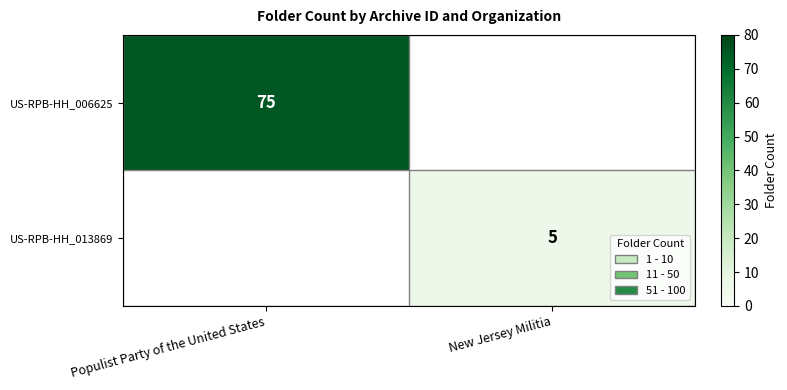

True or false: US-RPB-HH_013869 has a value of 2 at New Jersey Militia.

False